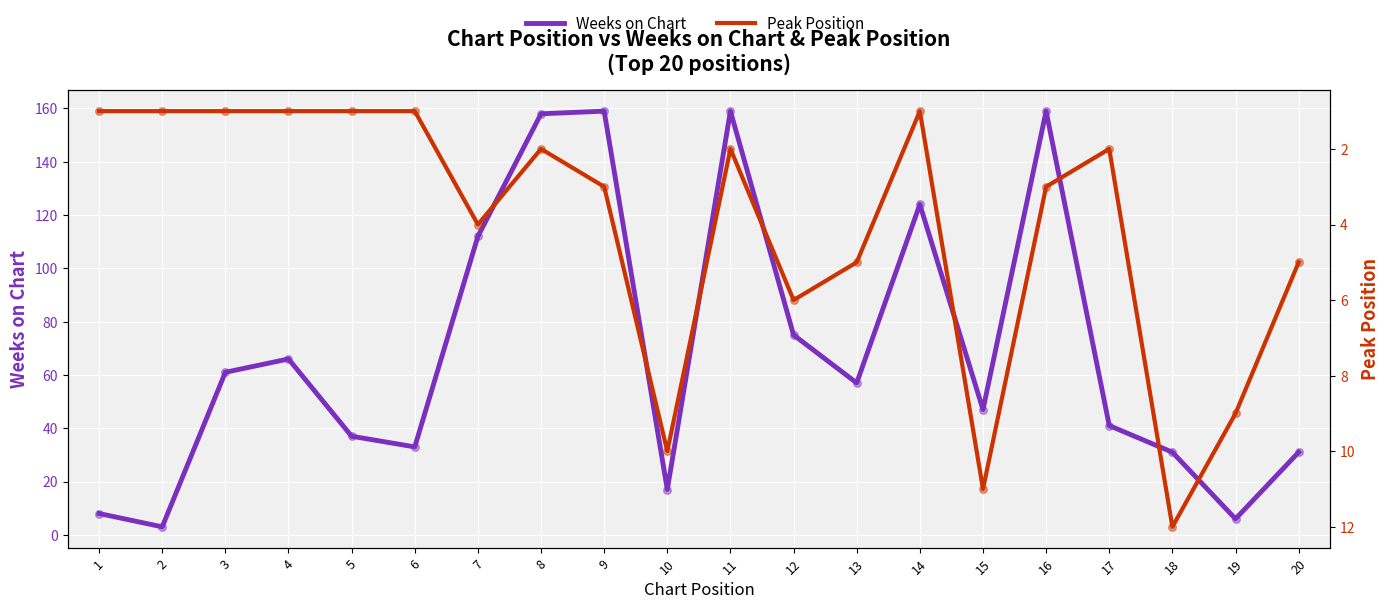

Which series contains the lowest Y value?

Peak Position